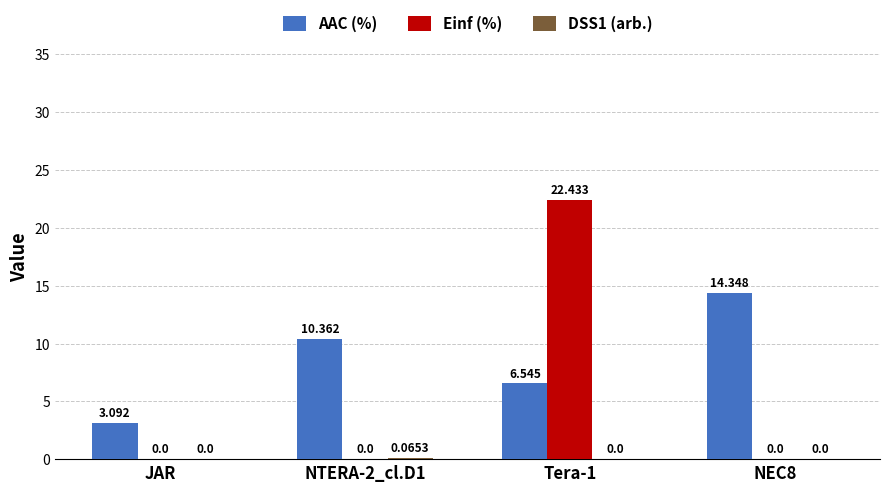

What is the spread (max minus min) of values at NEC8?

14.3